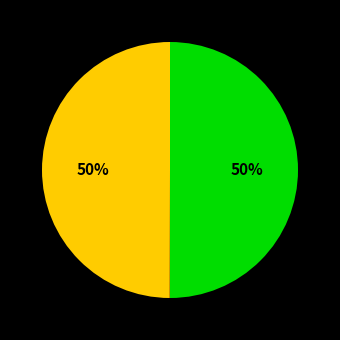

To the nearest percent, what is the difference between the largest and smallest slice percentages?

50%